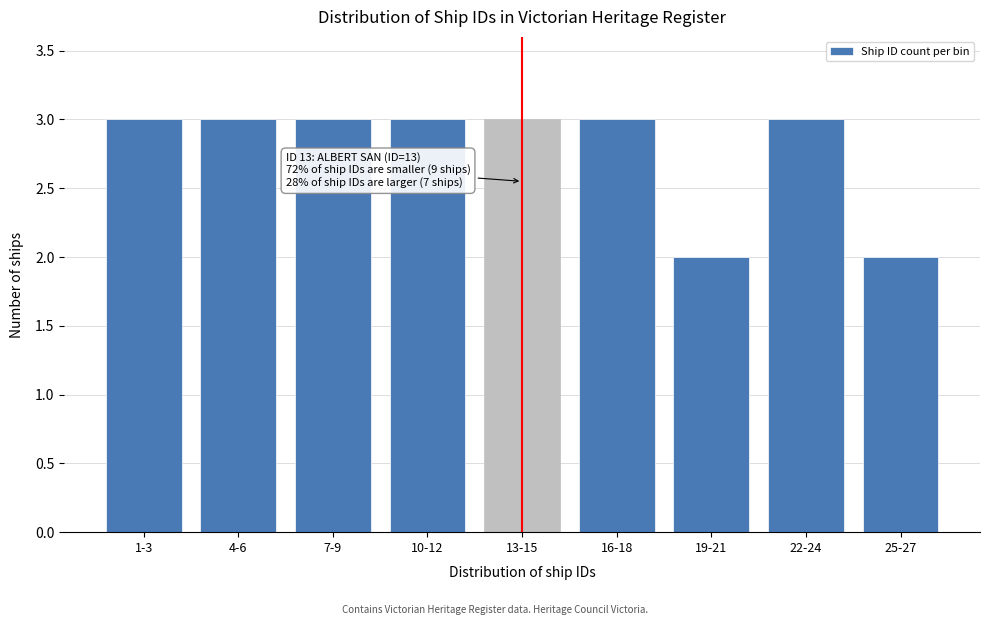

Reading right to left, extract all data points from this chart.

25-27=2	22-24=3	19-21=2	16-18=3	13-15=3	10-12=3	7-9=3	4-6=3	1-3=3